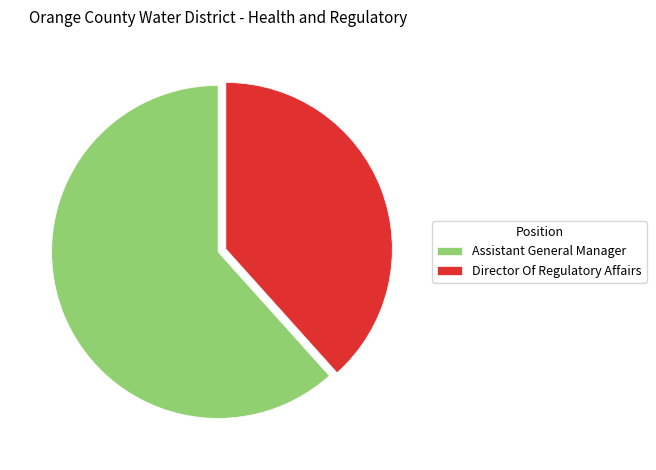

True or false: Director Of Regulatory Affairs accounts for 38% of the total.

True